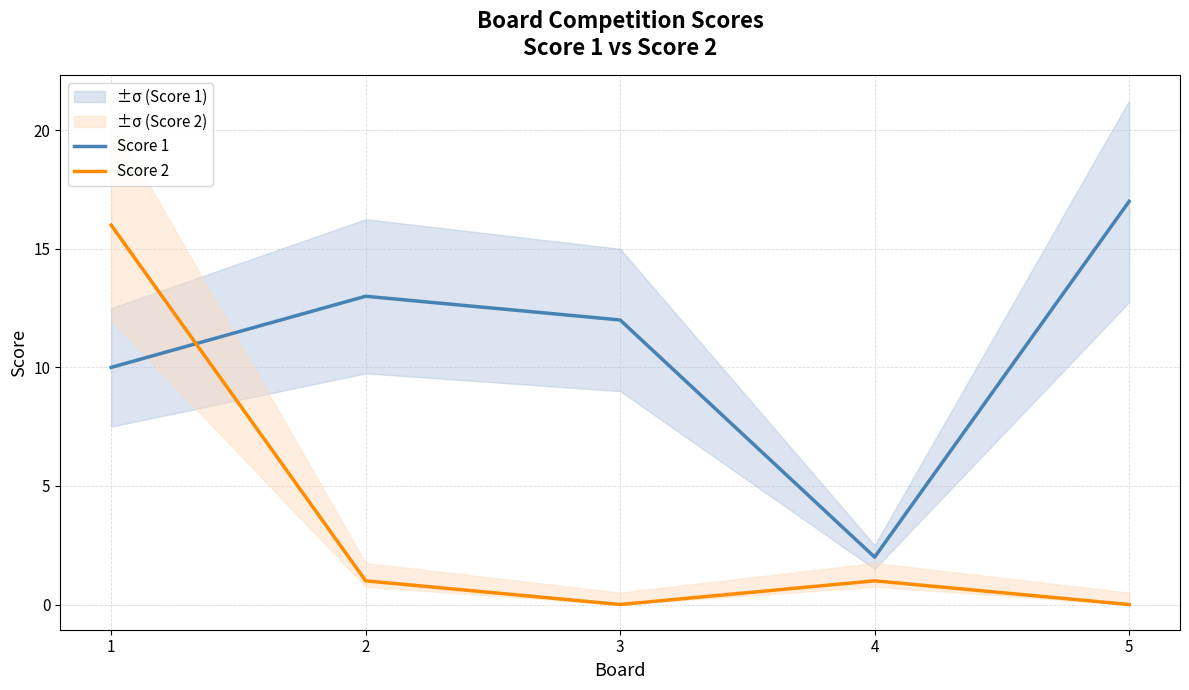

How many categories are shown in the chart?

5